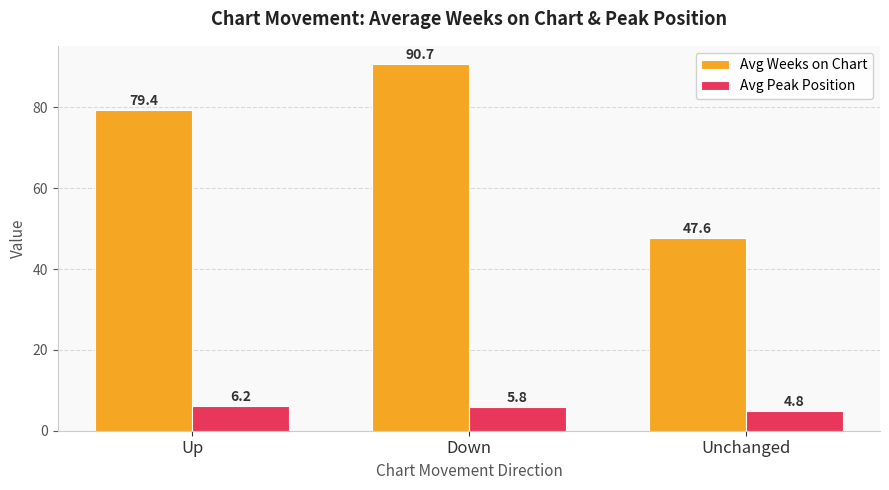

Which series changed the most between Up and Down?

Avg Weeks on Chart